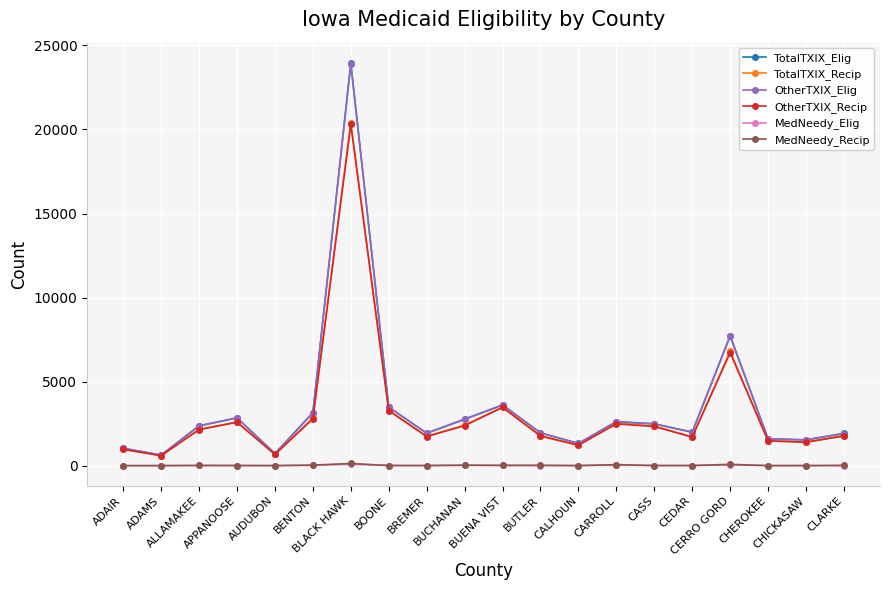

True or false: TotalTXIX_Recip and MedNeedy_Elig cross at least once.

False